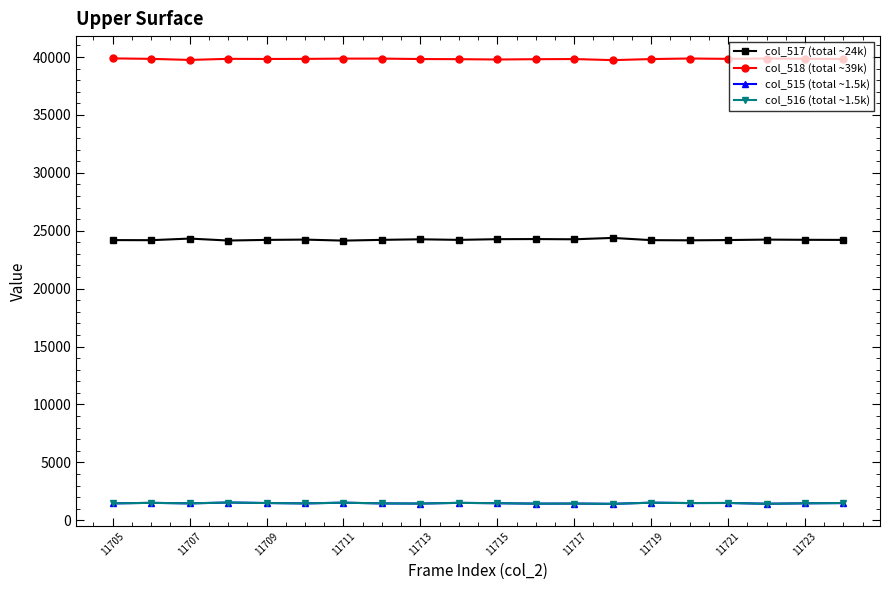

True or false: col_517 (total ~24k) and col_516 (total ~1.5k) cross at least once.

False